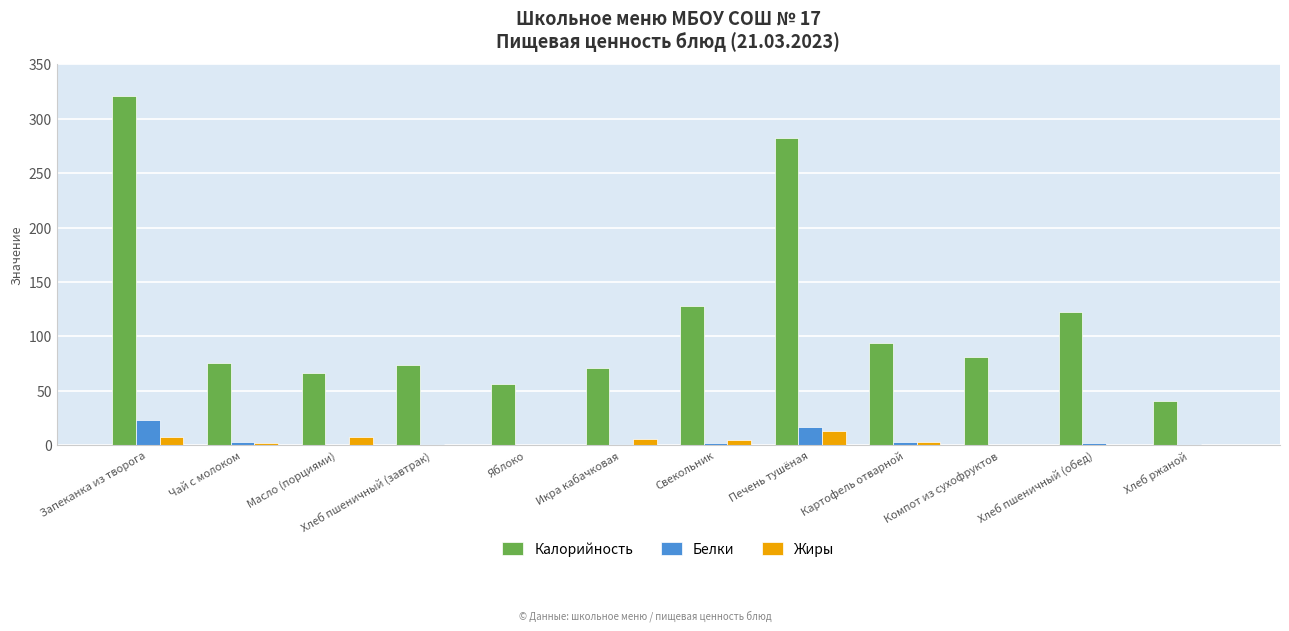

The Калорийность series shows 94.0 at Картофель отварной. True or false?

True